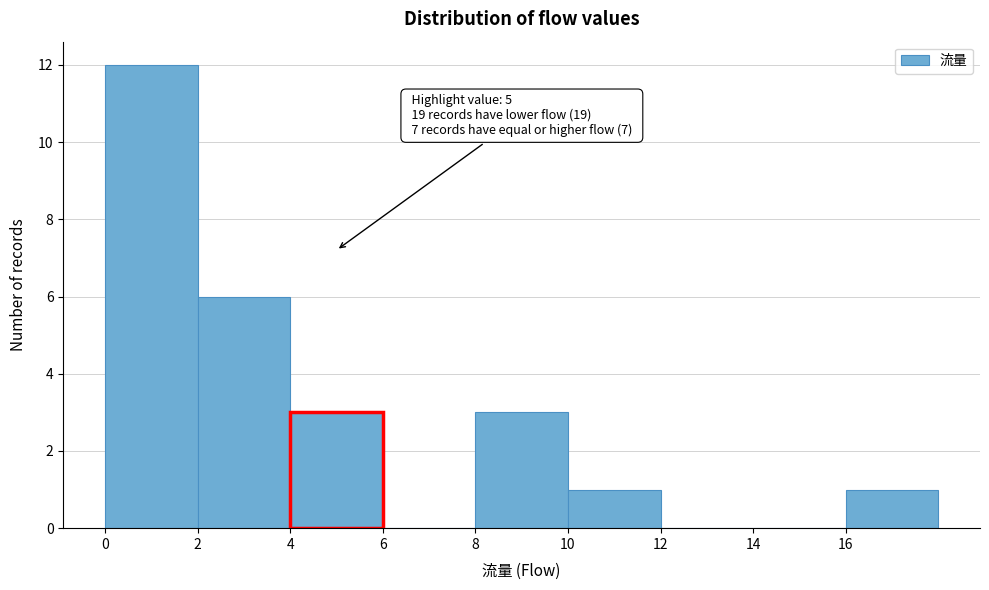

Over which range of the x-axis is the bar tallest?

0 to 2